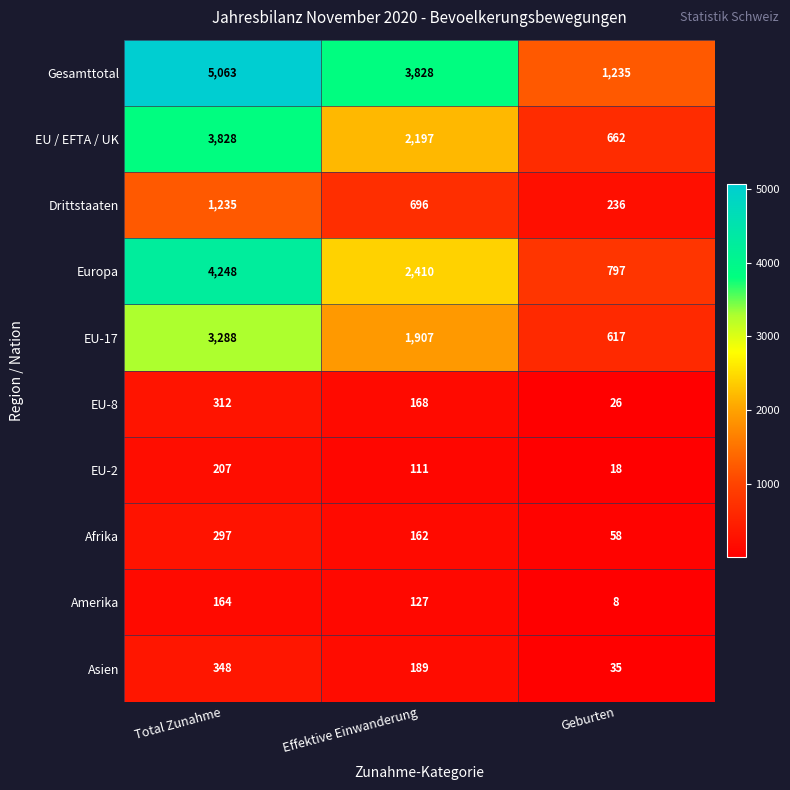

Where does the Asien series first go above 189?

Total Zunahme